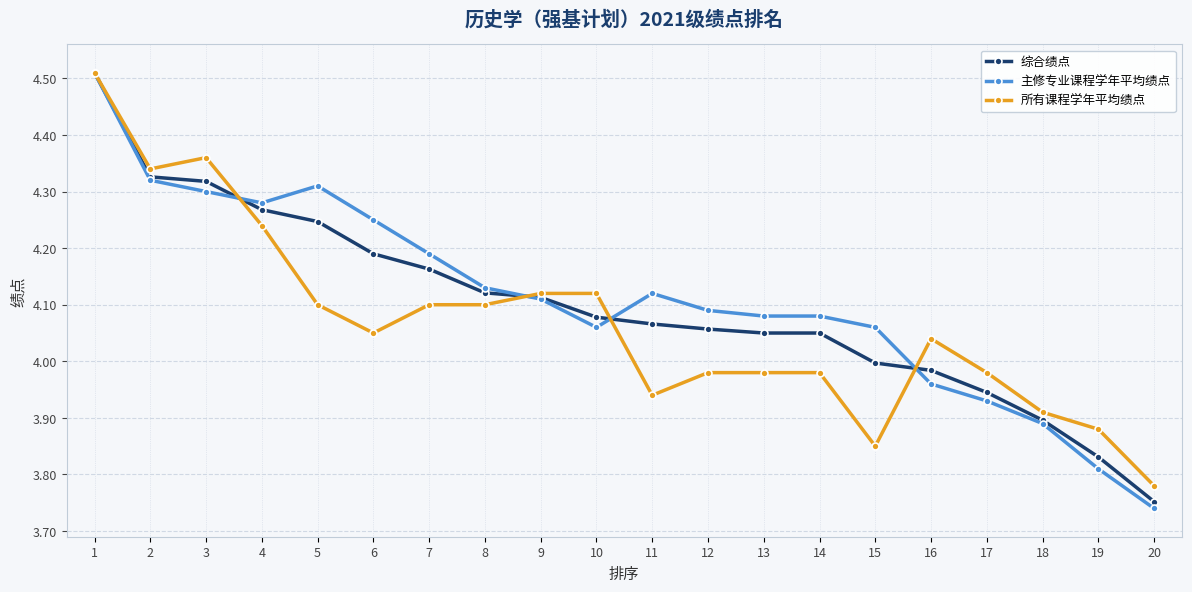

Which series has the largest range (max minus min)?

主修专业课程学年平均绩点